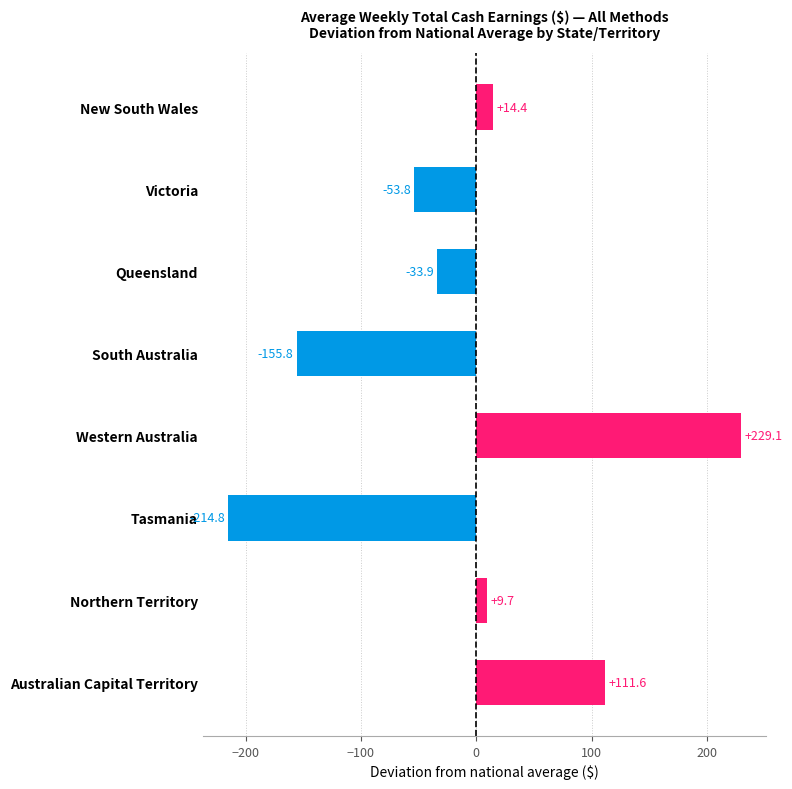

Where is the data nearest to the value 7?

Northern Territory